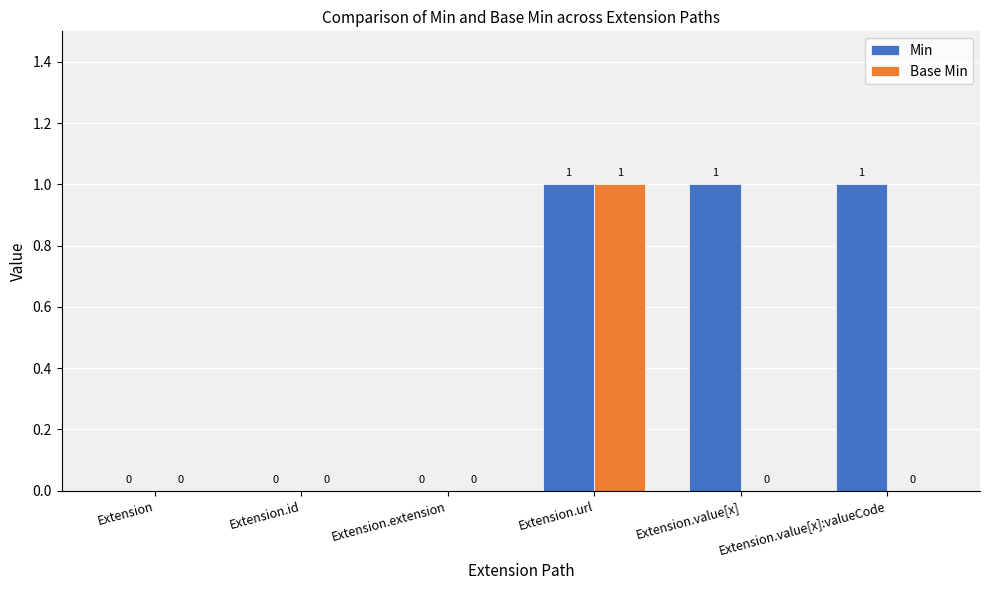

Which series changed the most between Extension.id and Extension.value[x]?

Min